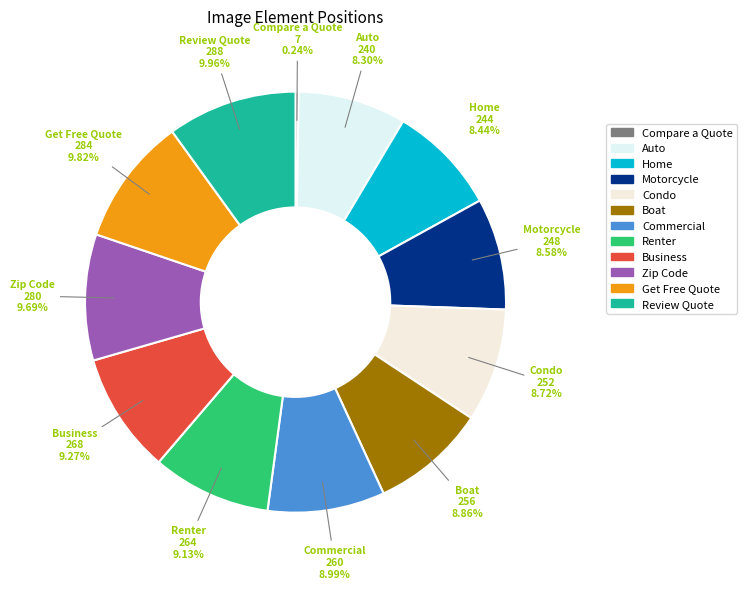

To the nearest percent, what portion does Commercial represent?

9%